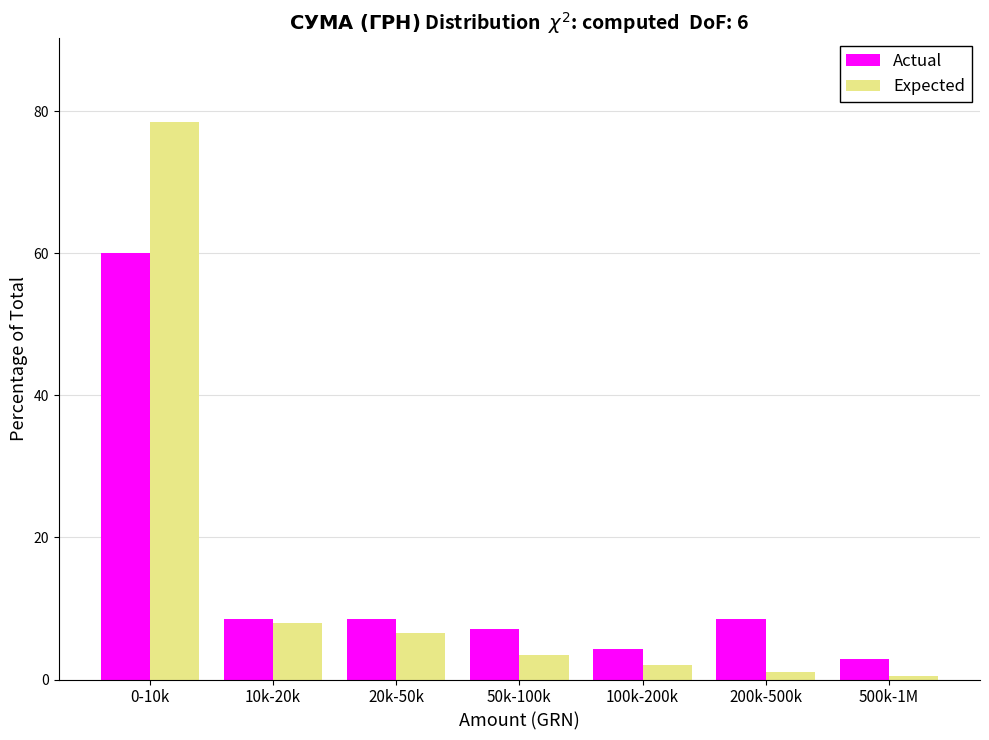

Reading left to right, extract all data points from this chart.

Actual: 0-10k=60.0	10k-20k=8.6	20k-50k=8.6	50k-100k=7.1	100k-200k=4.3	200k-500k=8.6	500k-1M=2.9
Expected: 0-10k=78.5	10k-20k=8.0	20k-50k=6.5	50k-100k=3.5	100k-200k=2.0	200k-500k=1.0	500k-1M=0.5